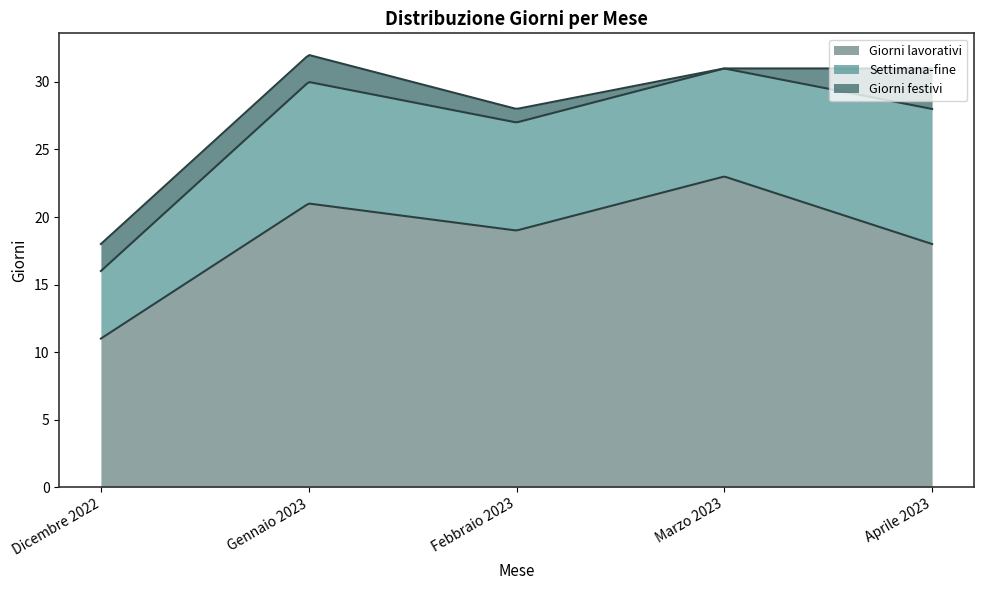

Which series has the largest range (max minus min)?

Giorni lavorativi